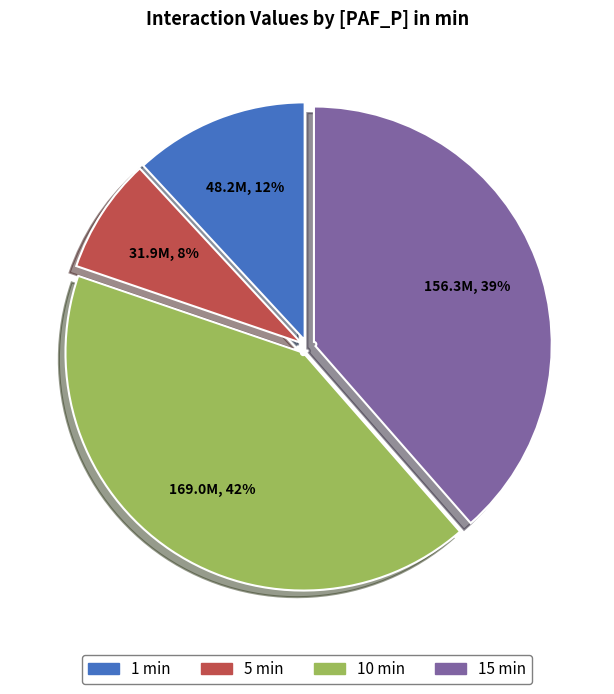

Does any single category account for the majority?

No